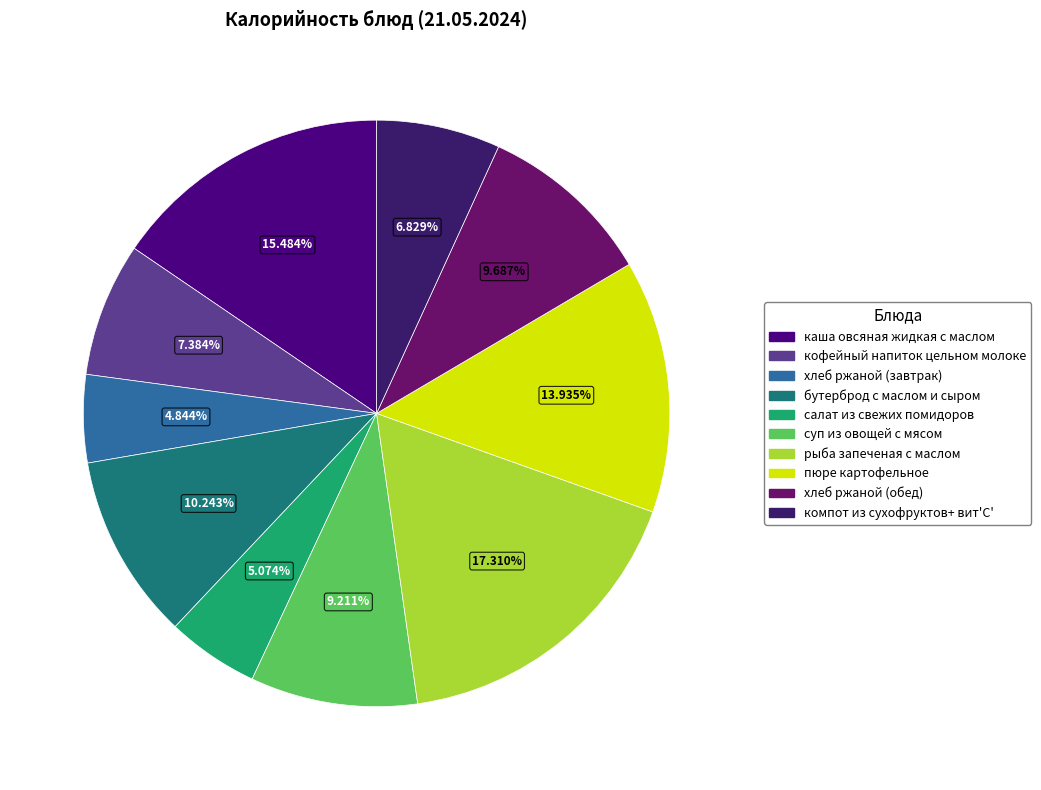

Does any single category account for the majority?

No